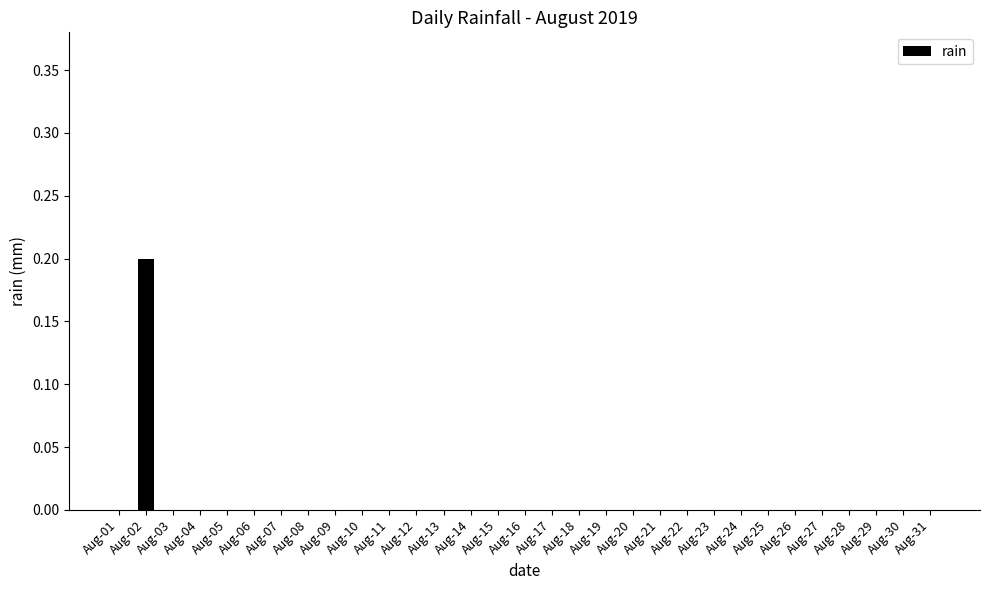

Which label corresponds to the largest value in the chart?

Aug-02